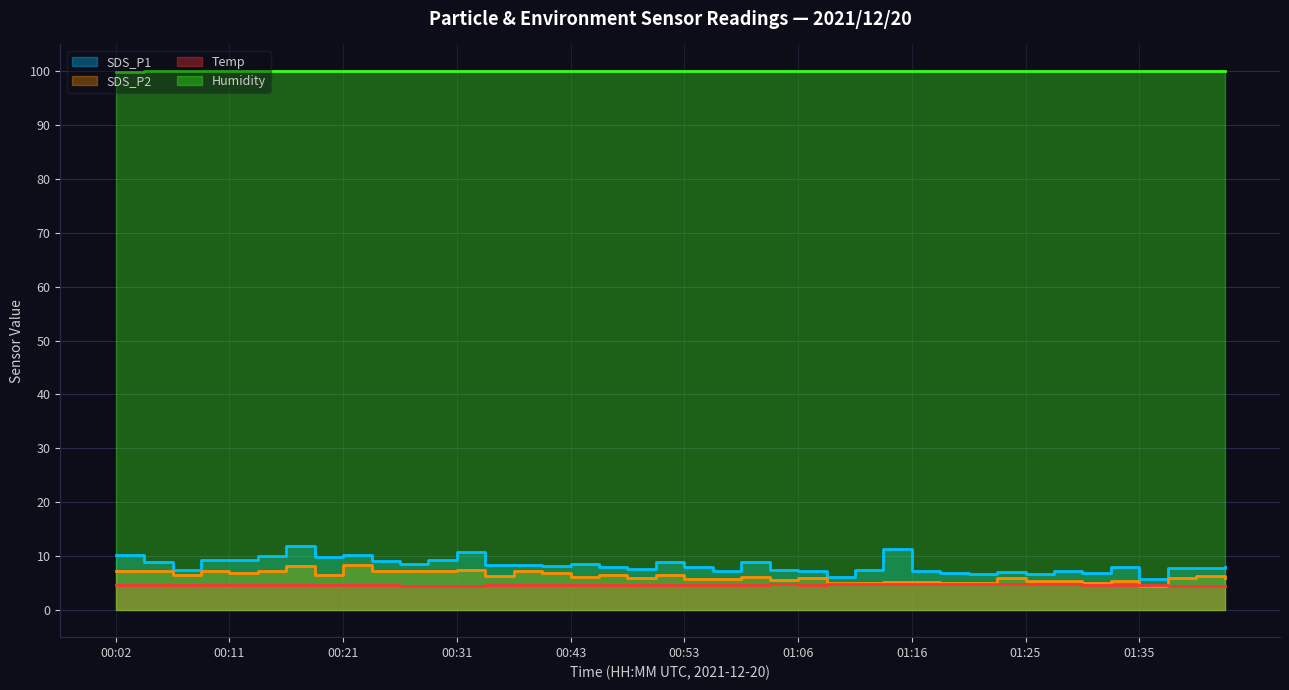

True or false: Humidity and SDS_P2 intersect in this chart.

False